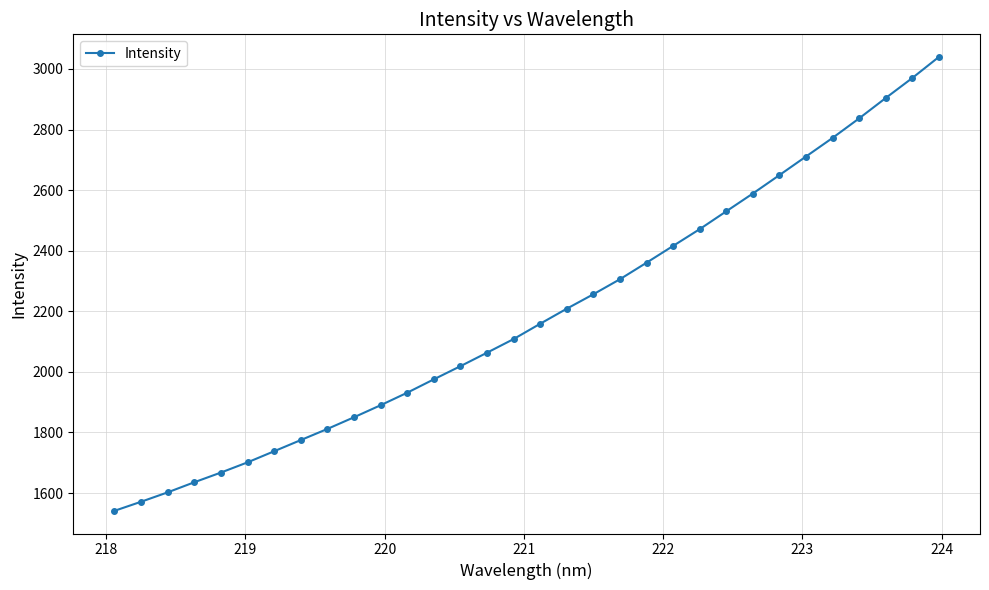

True or false: there are more than 2 points higher than both neighbors.

False